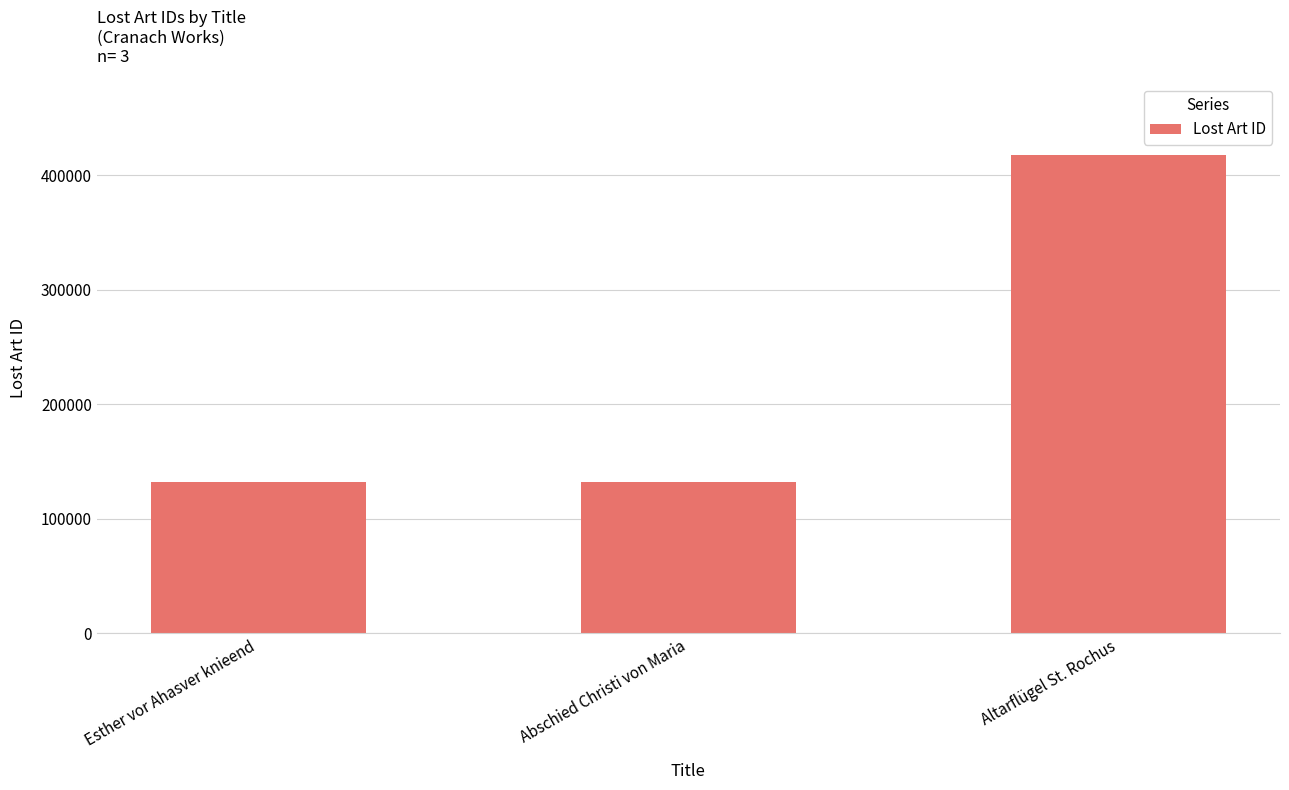

Count the number of categories in the chart.

3